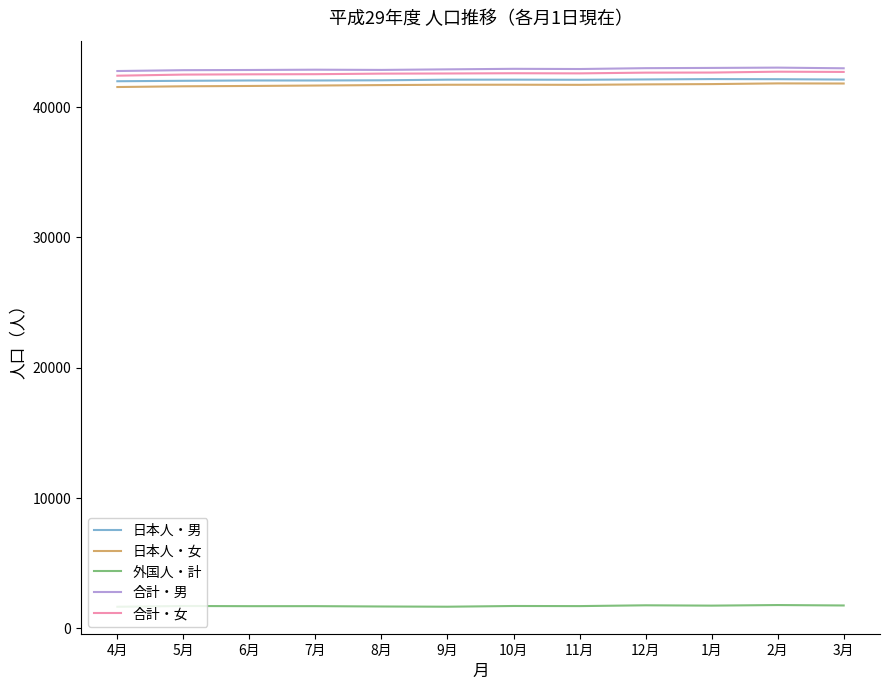

Is it true that 合計・女 equals 42598 at 10月?

True